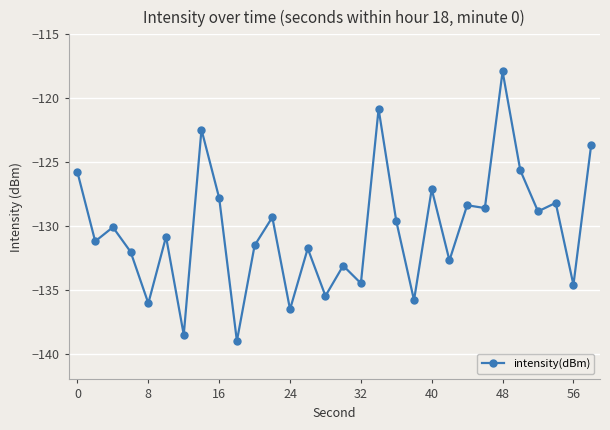

Is this an area chart (filled region under the line)?

No